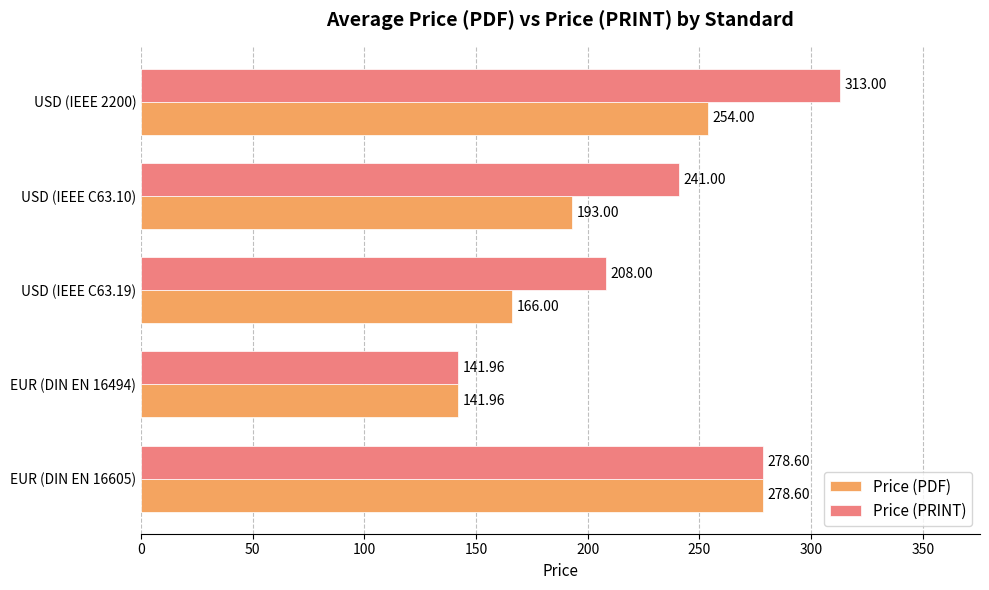

How many Price (PDF) values are between 166 and 254?

3